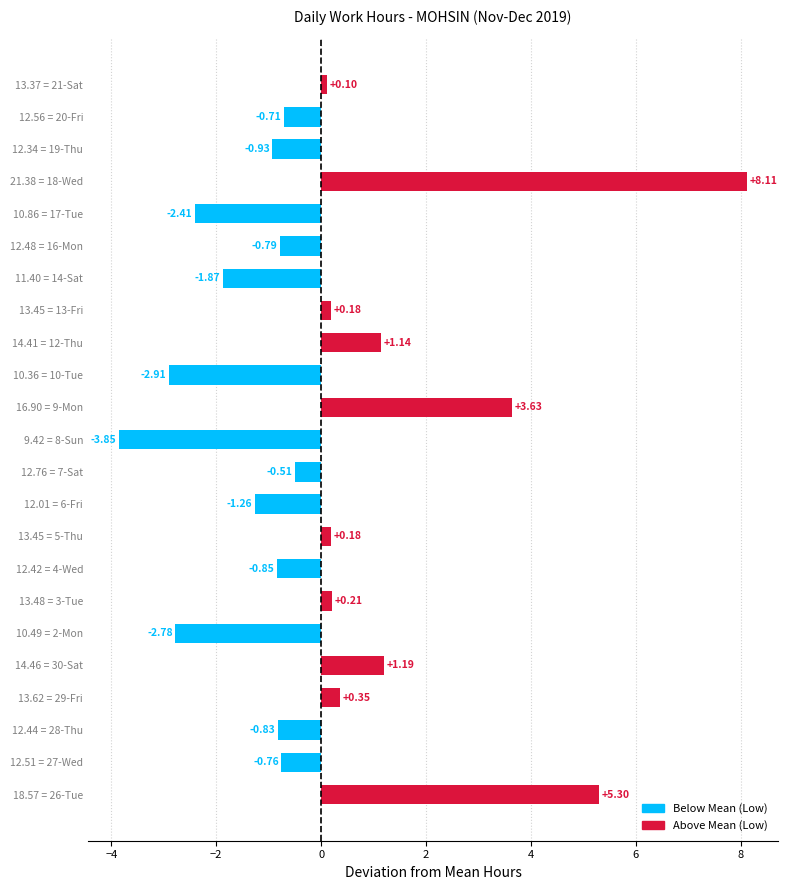

Does the chart contain stacked bars?

No